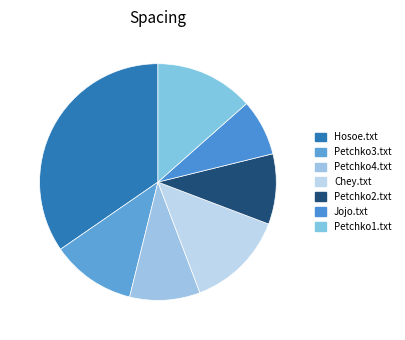

How many slices are in this pie chart?

7